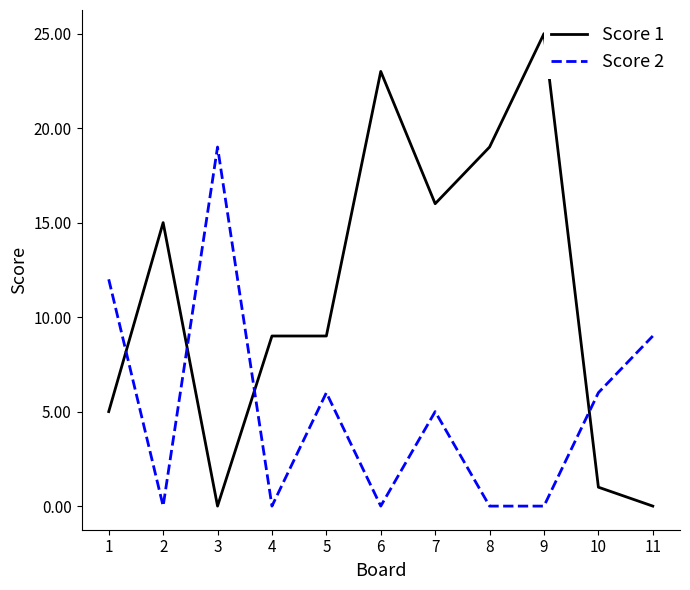

Rank the series at 11 from lowest to highest value.

Score 1, Score 2